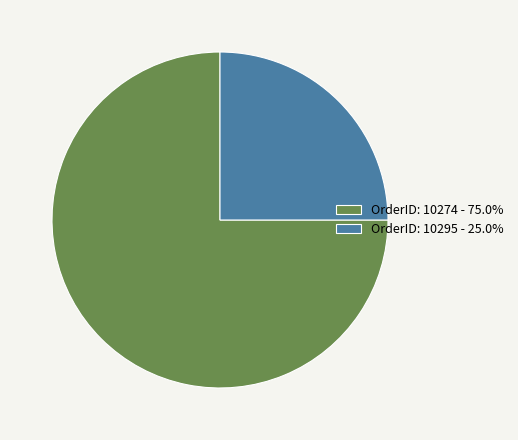

What is the ratio of the value at OrderID: 10274 - 75.0% to the value at OrderID: 10295 - 25.0%?

3.0